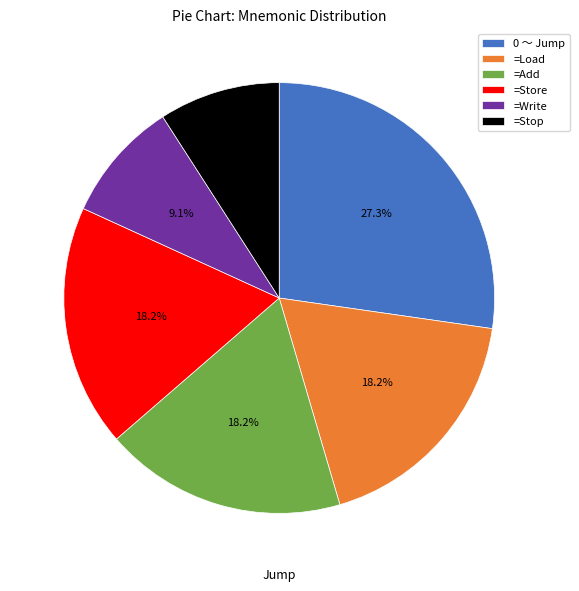

Approximately how many times larger is the value at =Write compared to =Load?

0.5